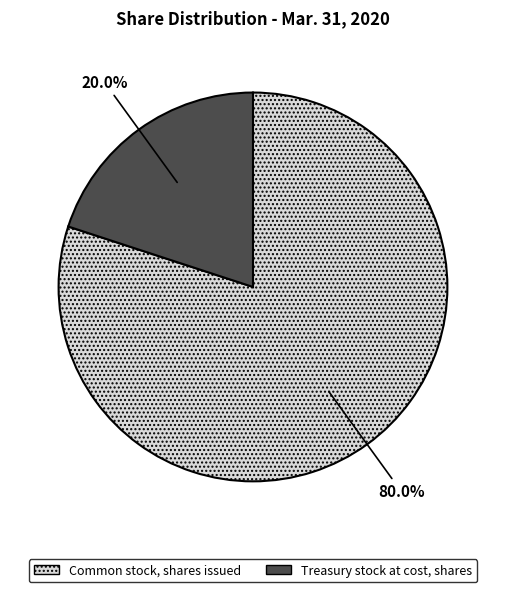

To the nearest percent, what is the average slice percentage?

50%